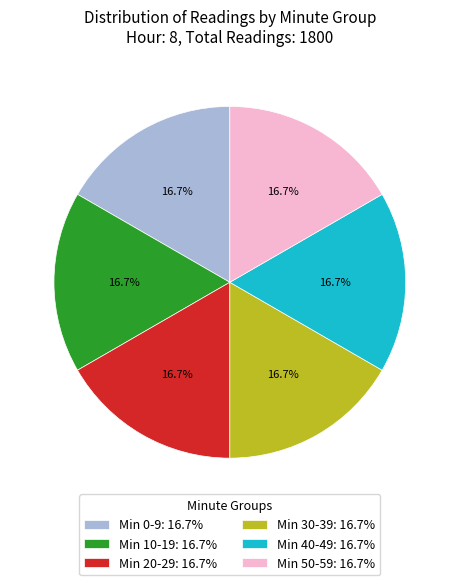

Combined, what portion of the pie is Min 10-19: 16.7% and Min 40-49: 16.7%?

33.3%